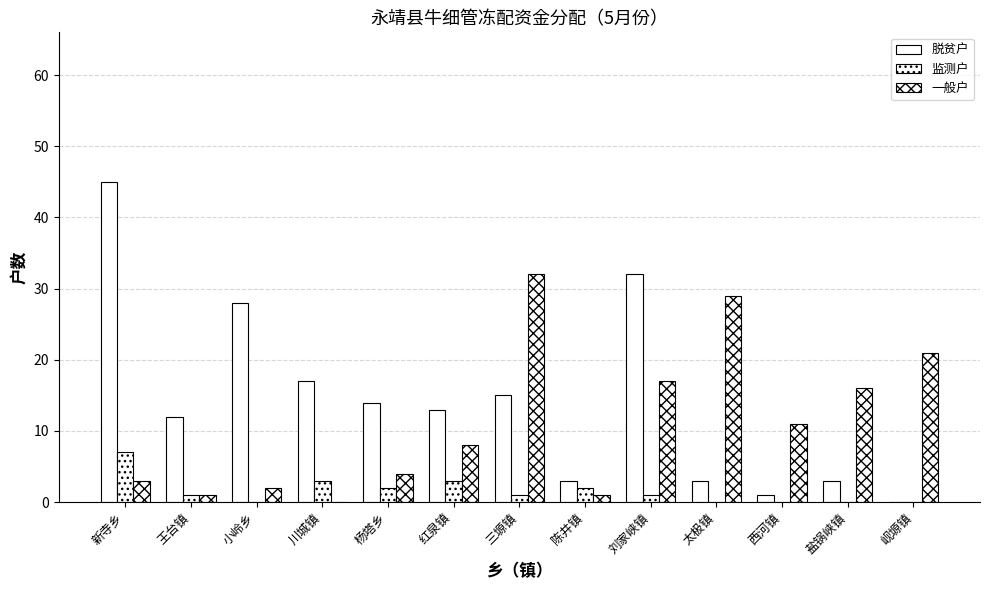

At 小岭乡, list the series in order from smallest to largest.

监测户, 一般户, 脱贫户